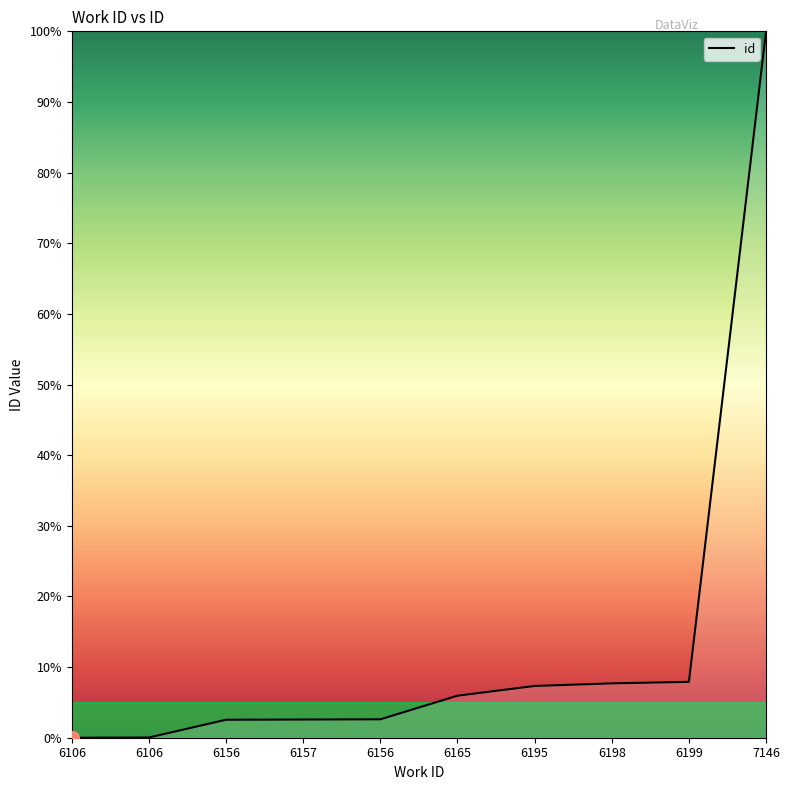

Reading right to left, list all the values displayed in this chart.

100.0	7.9	7.7	7.3	5.9	2.6	2.6	2.5	0.0	0.0